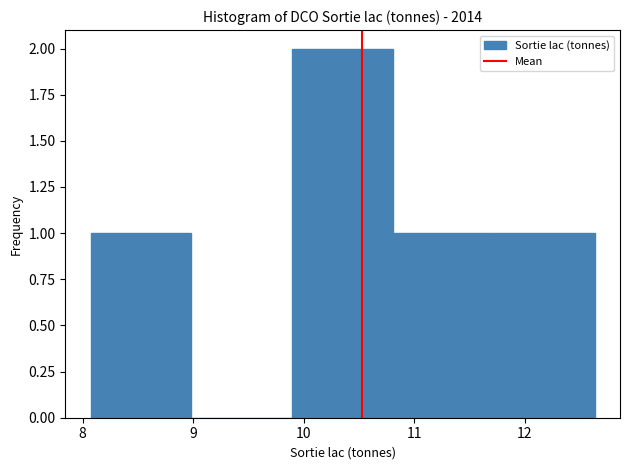

Over which range of the x-axis is the bar tallest?

9.9 to 10.8